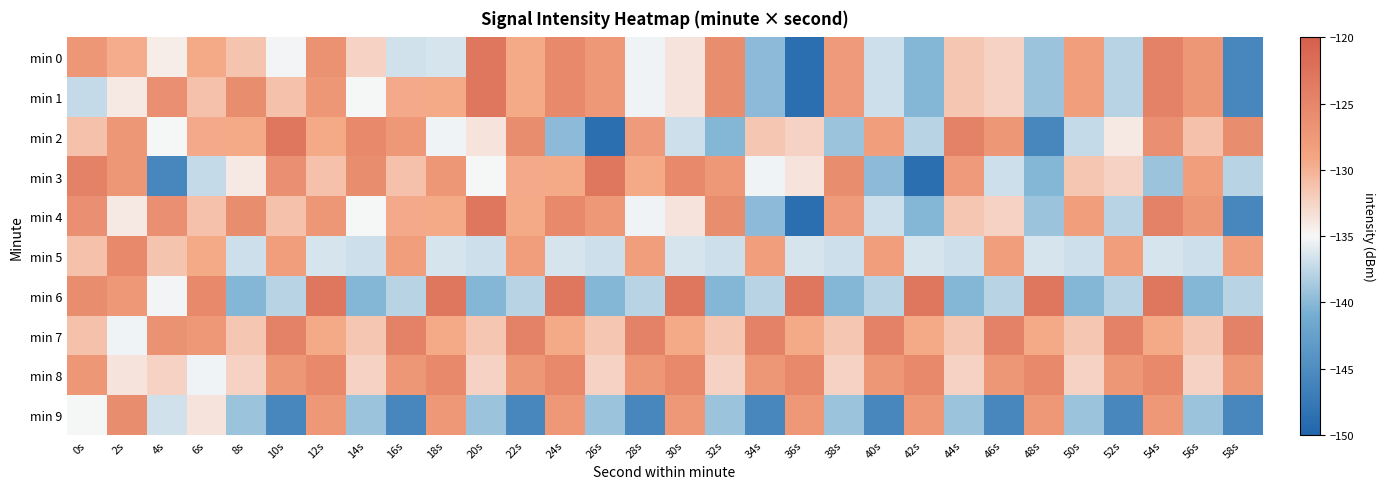

What is the smallest value displayed?

-148.8